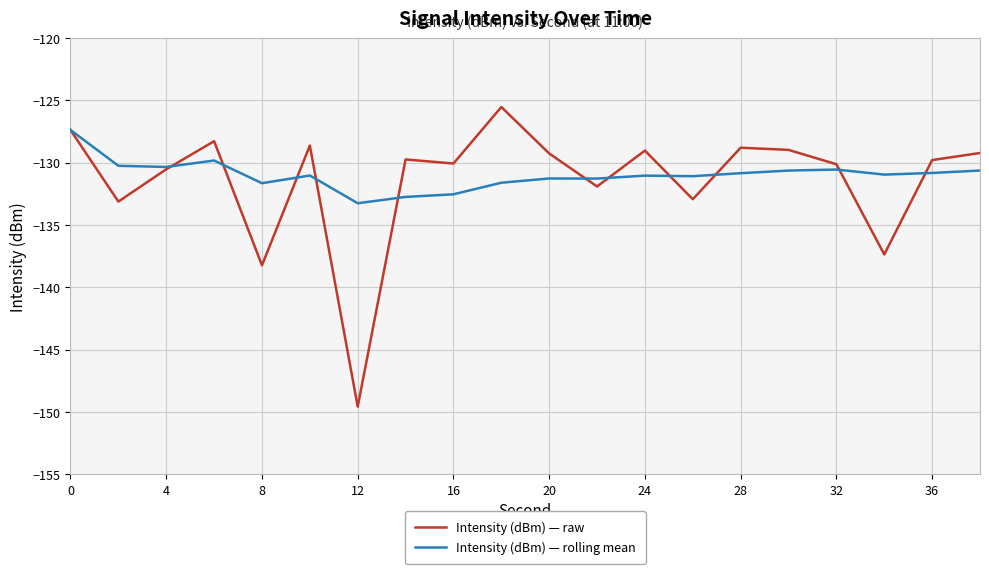

Does the chart have visible grid lines?

Yes